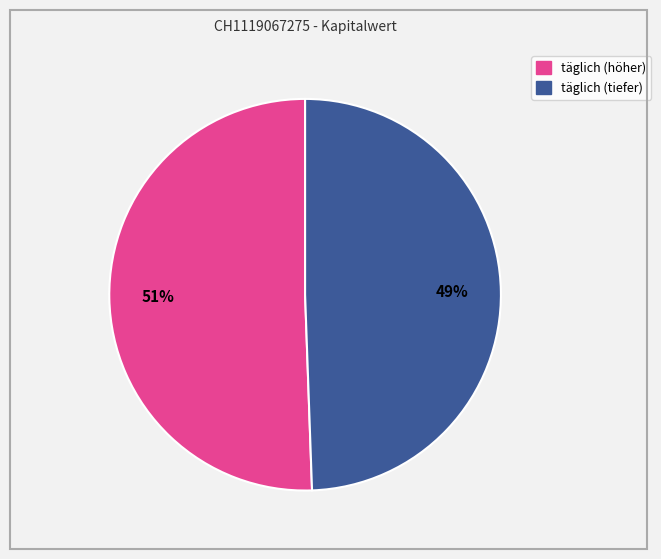

To the nearest percent, what is the average slice percentage?

50%